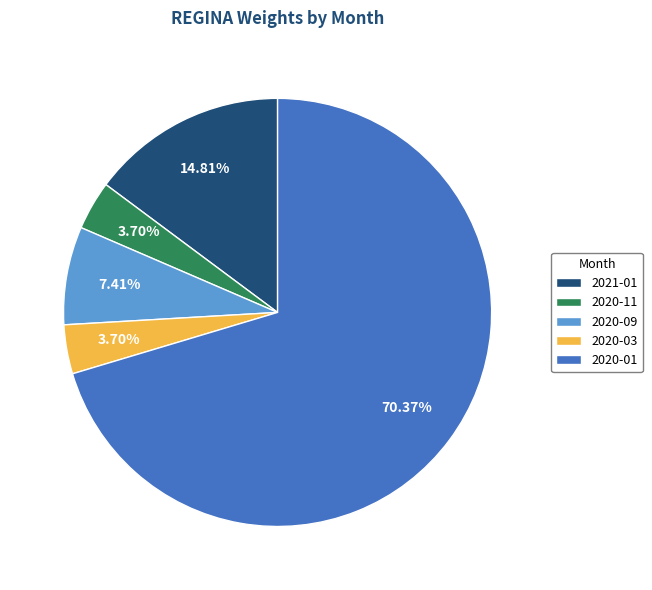

Is there any slice that represents more than half of the pie?

Yes